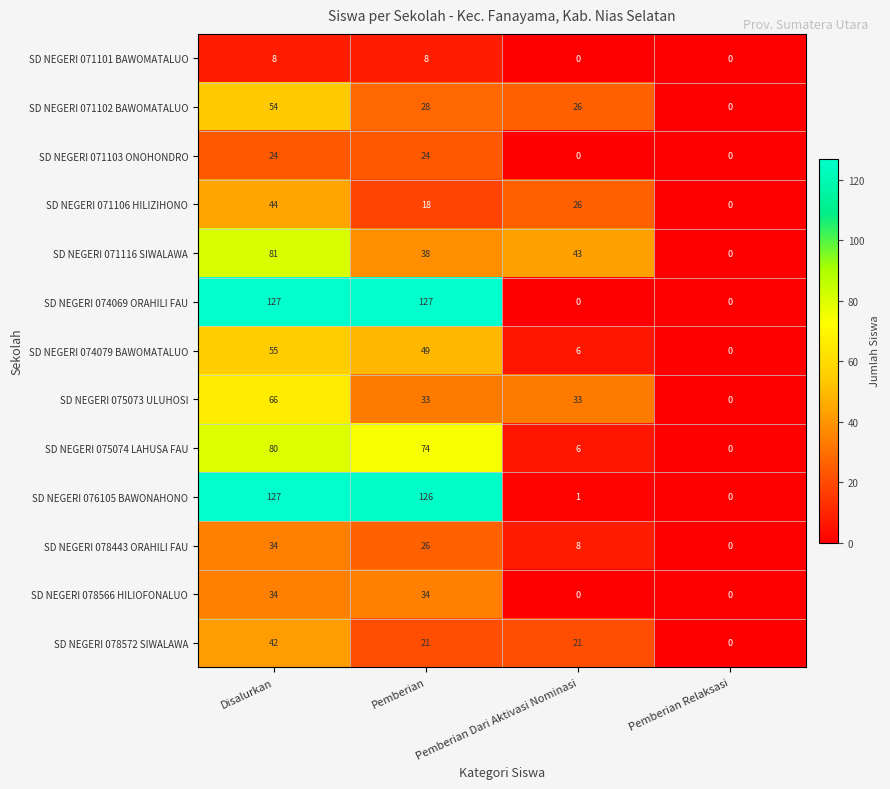

The value of SD NEGERI 071101 BAWOMATALUO at Pemberian Relaksasi is 0. True or false?

True